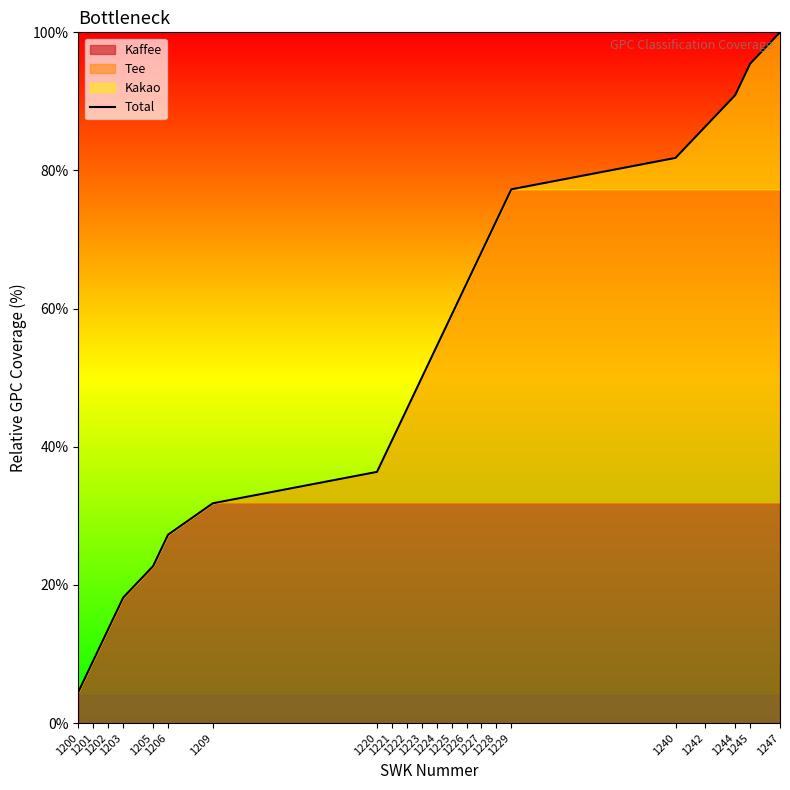

Does the chart display data point markers on the line(s)?

No